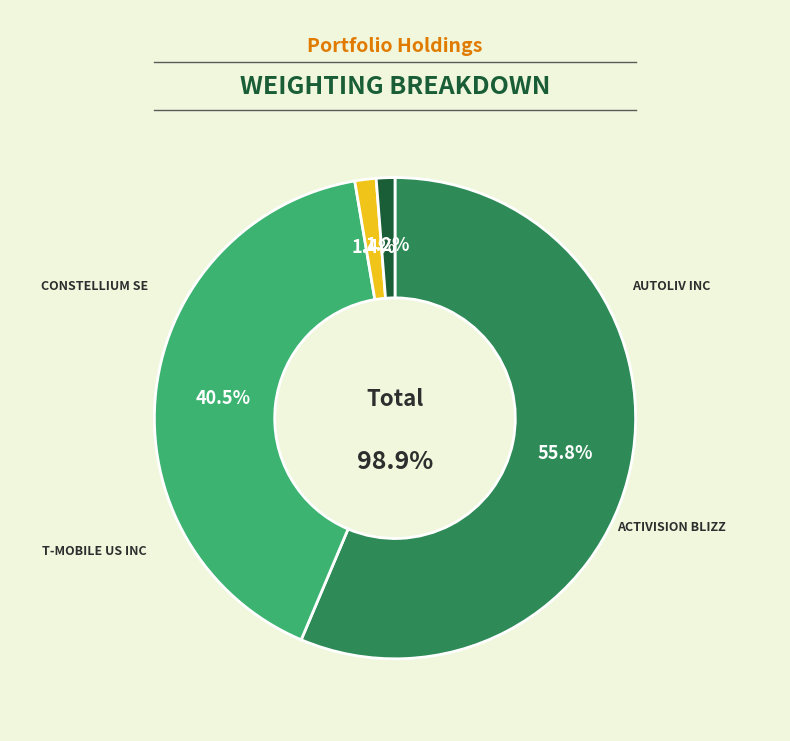

How many segments does this pie chart have?

4